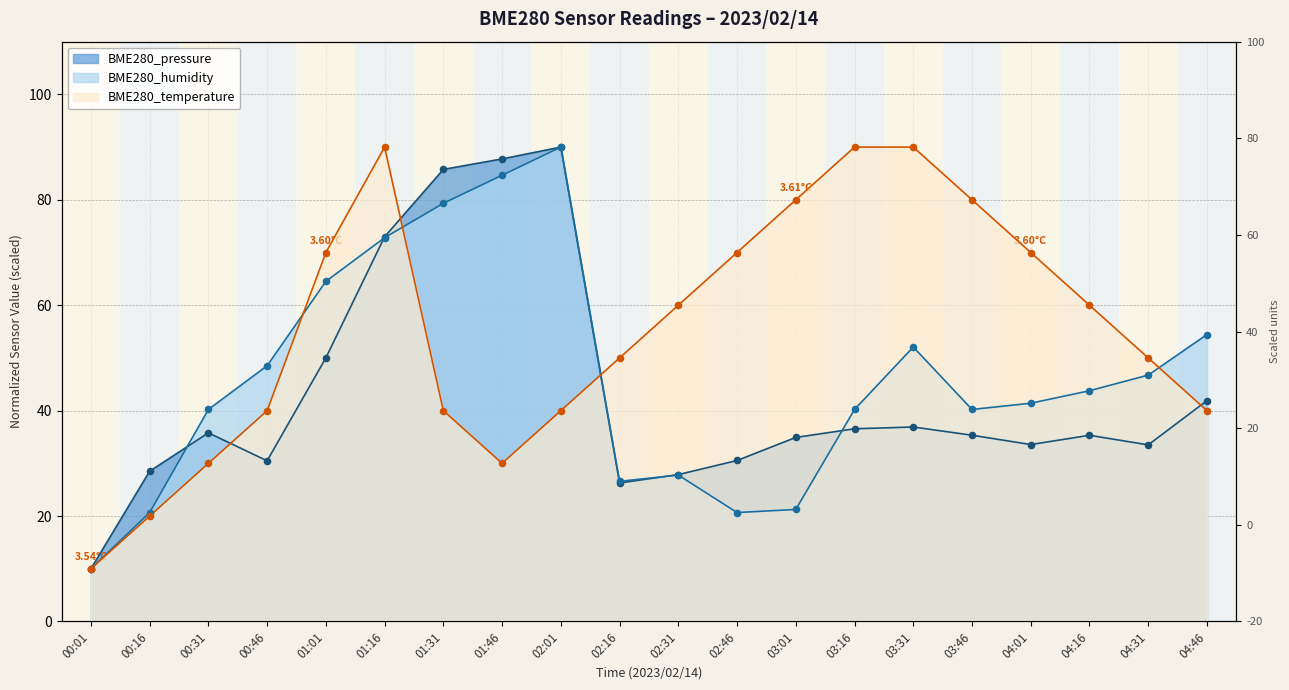

Which series has the largest total across all categories?

BME280_temperature